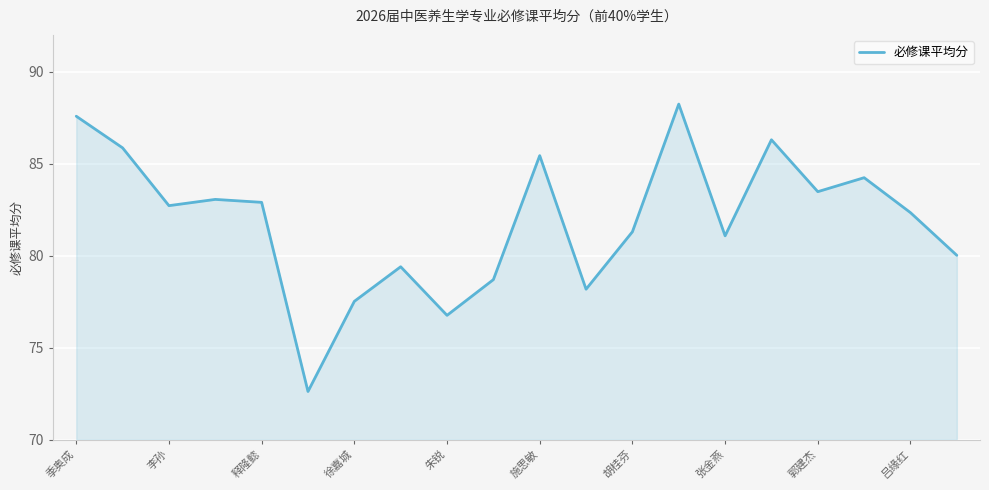

What is the minimum value shown in the chart?

72.6